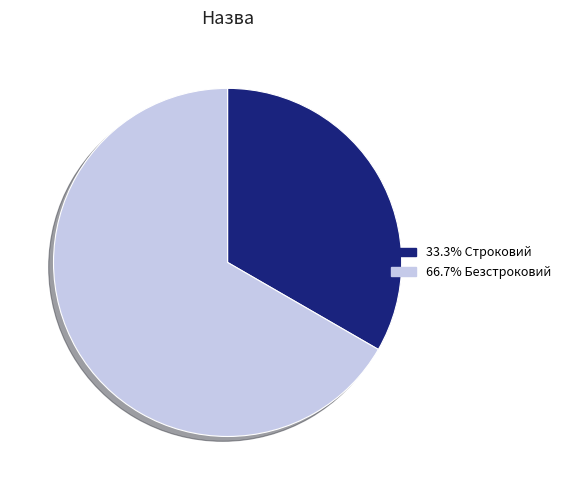

Combined, do 33.3% Строковий and 66.7% Безстроковий account for over 50%?

Yes